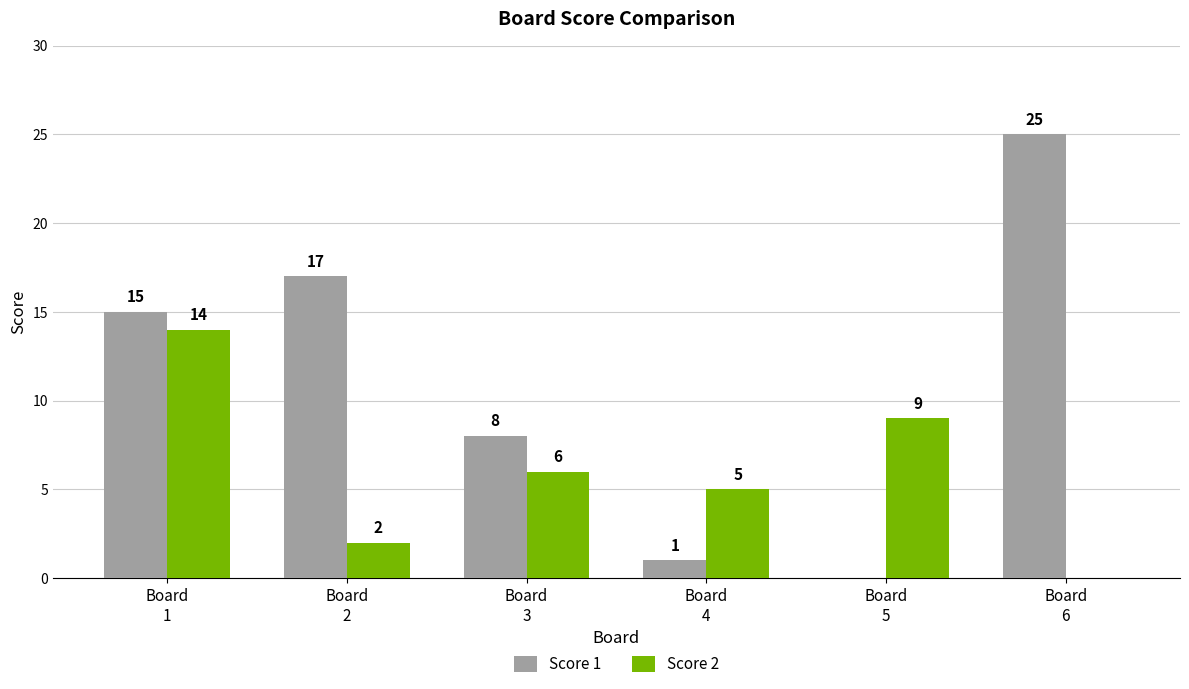

Which series has the largest total across all categories?

Score 1